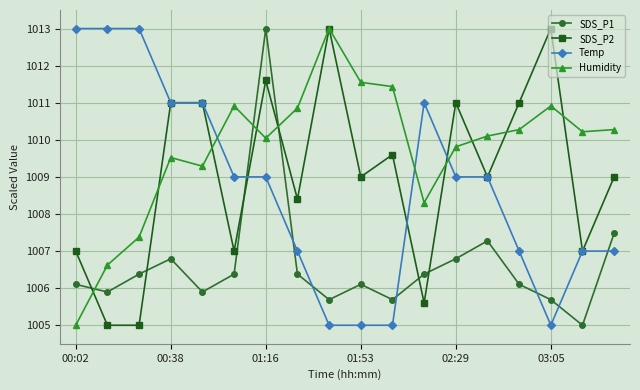

What is the greatest value displayed?

1013.0